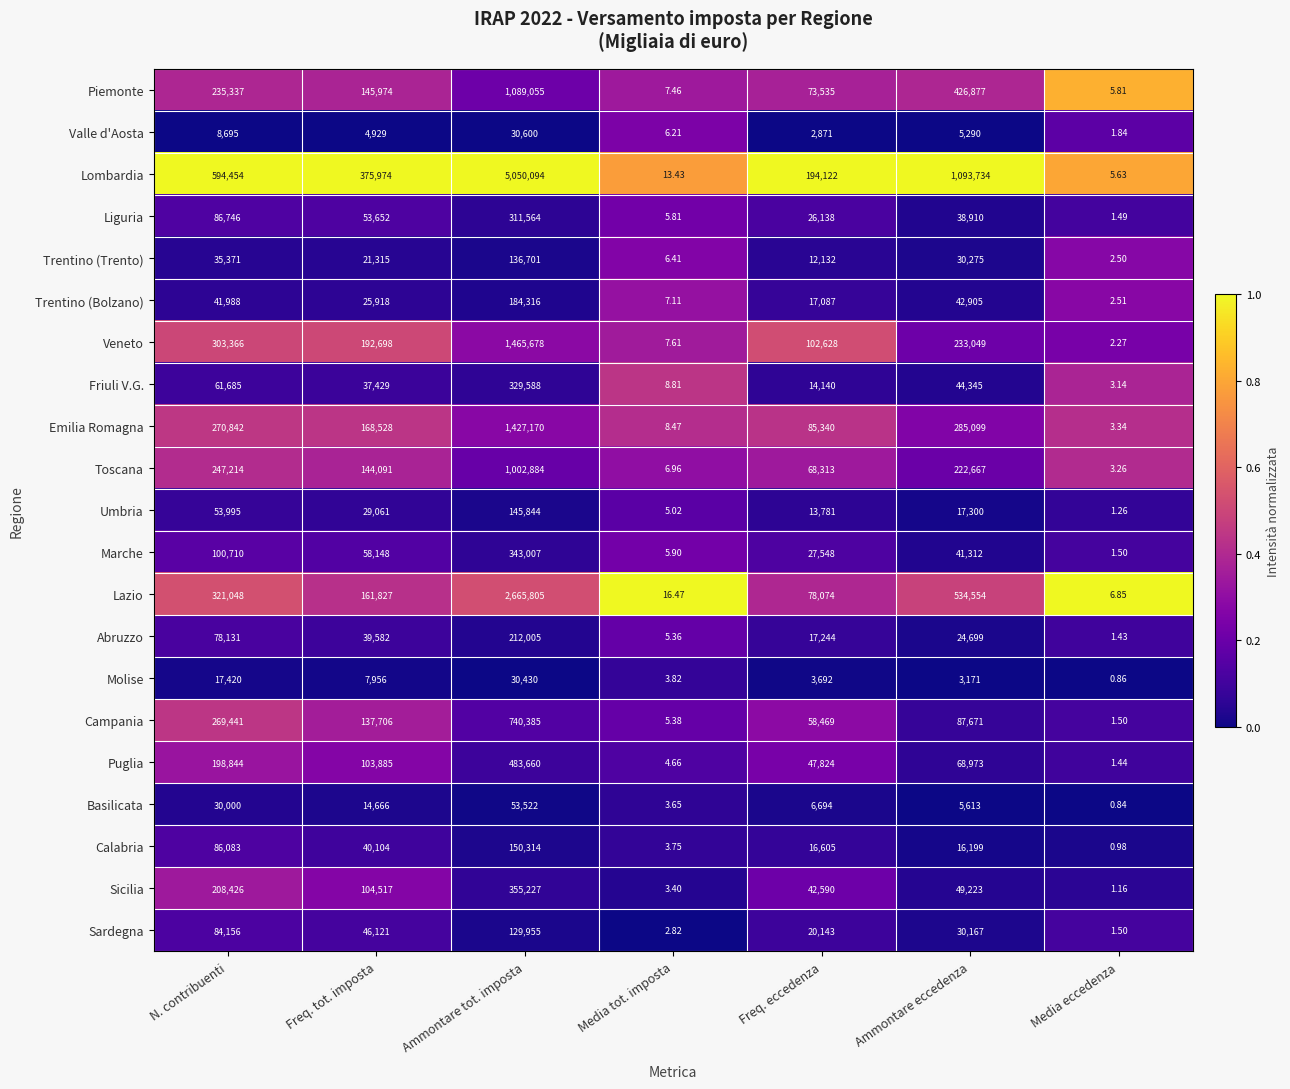

Between Ammontare tot. imposta and Freq. eccedenza, which series saw the biggest shift?

Lombardia